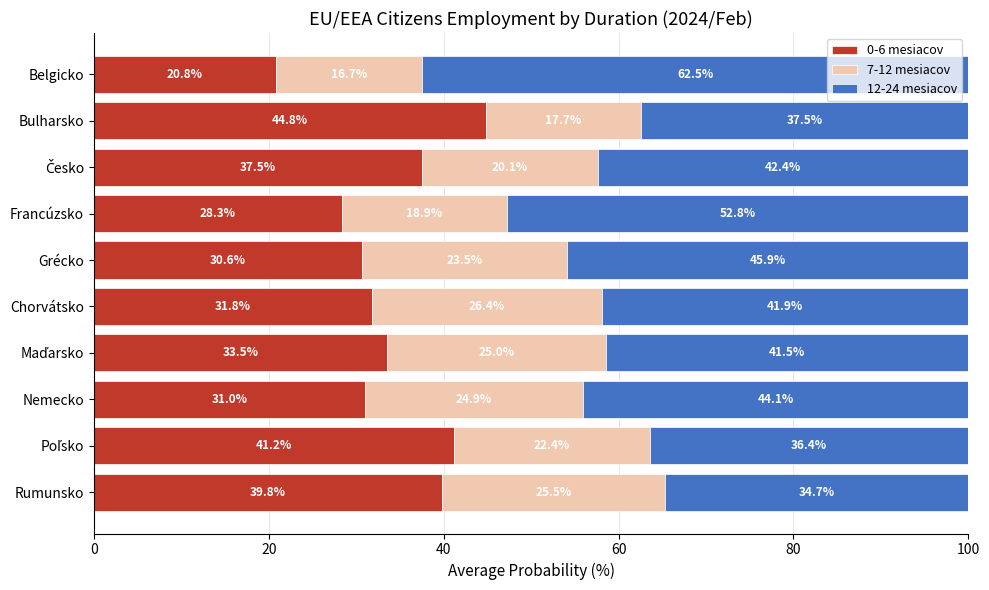

What is the total value across all series at Rumunsko?

100.0